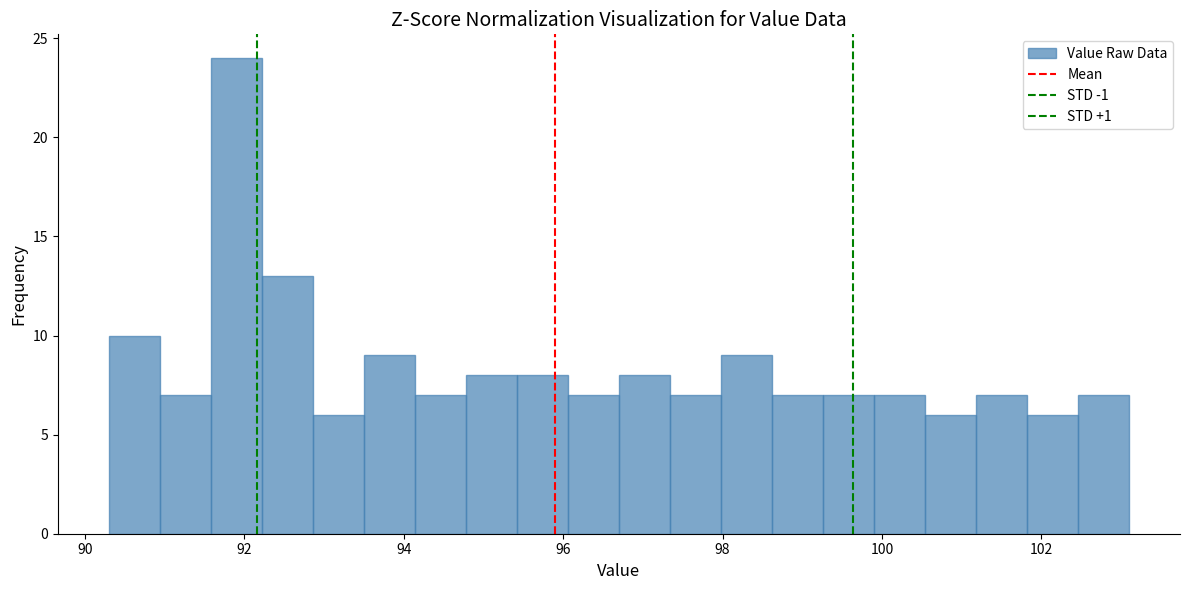

Around what value on the x-axis is the tallest bar? Give the approximate position of its centre, as read against the axis.

92.0